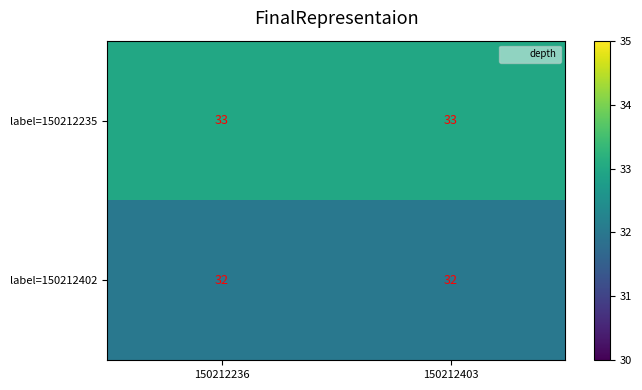

Is it true that label=150212402 equals 55 at 150212236?

False